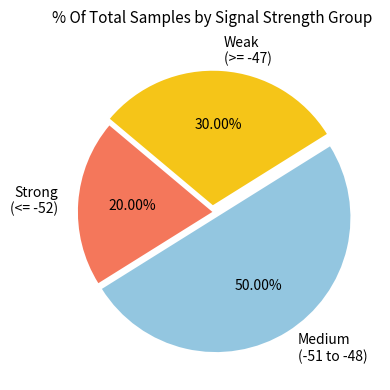

Rank the categories by value from highest to lowest.

Medium (-51 to -48), Weak (>= -47), Strong (<= -52)